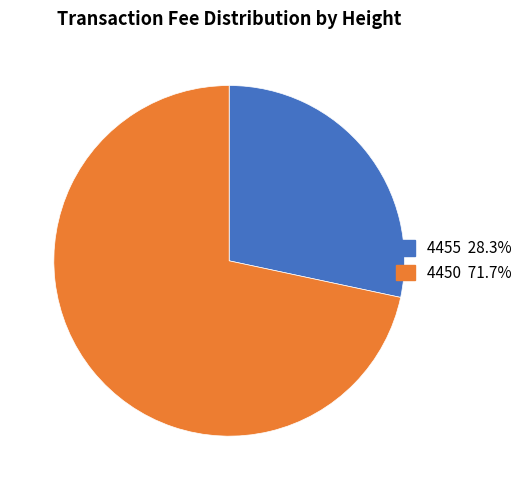

What is the smallest slice in the pie chart?

4455